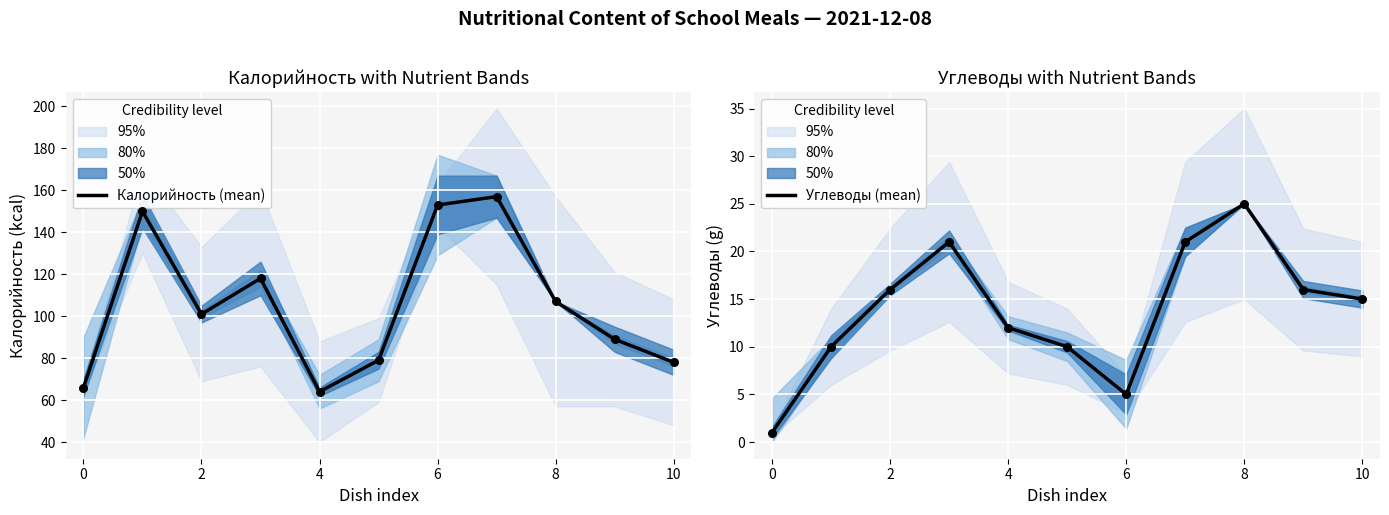

True or false: Калорийность (mean) has a value of 203 at 6.

False